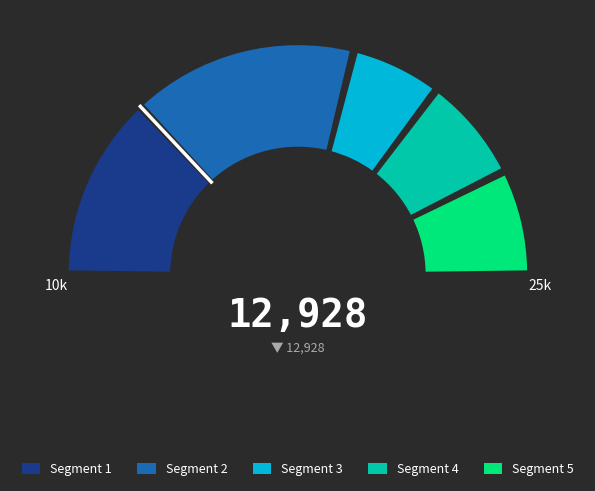

To the nearest percent, what is the average slice percentage?

50%